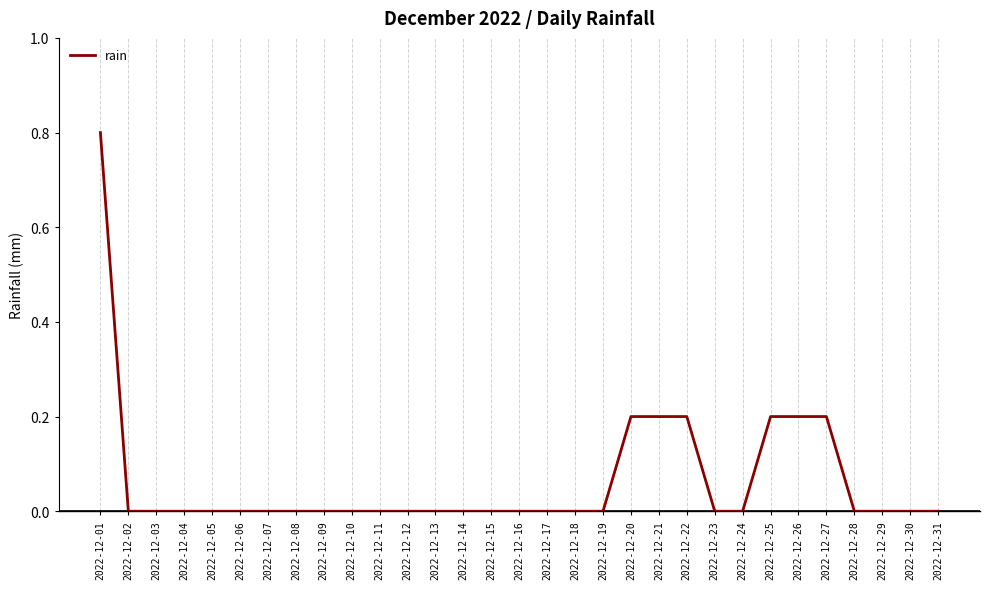

What is the sum of all values?

2.0